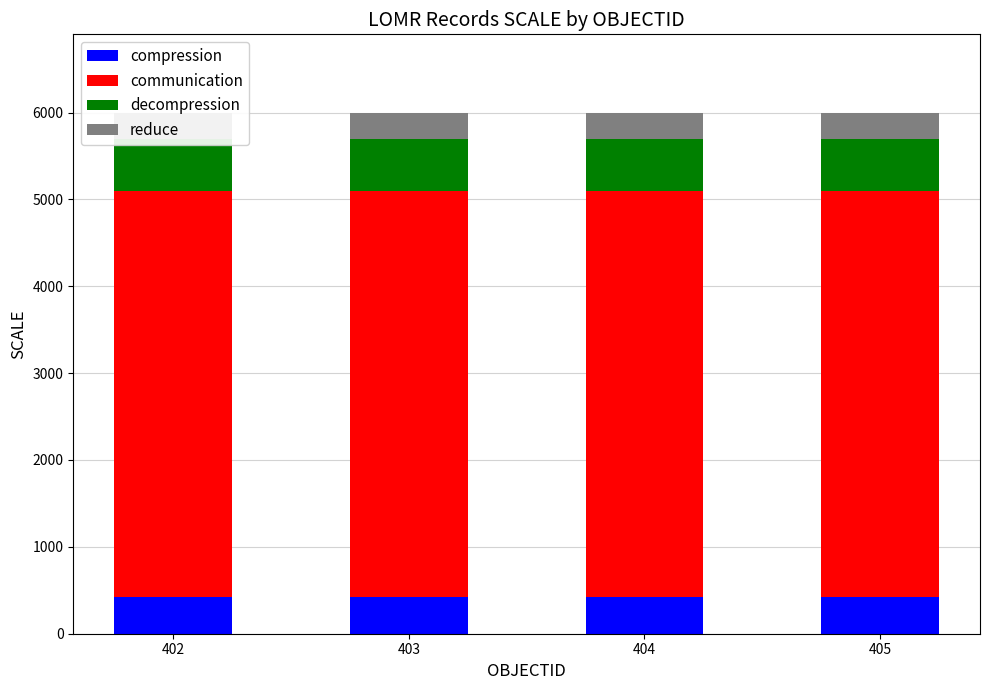

What is the total value across all series at 403?

6000.0